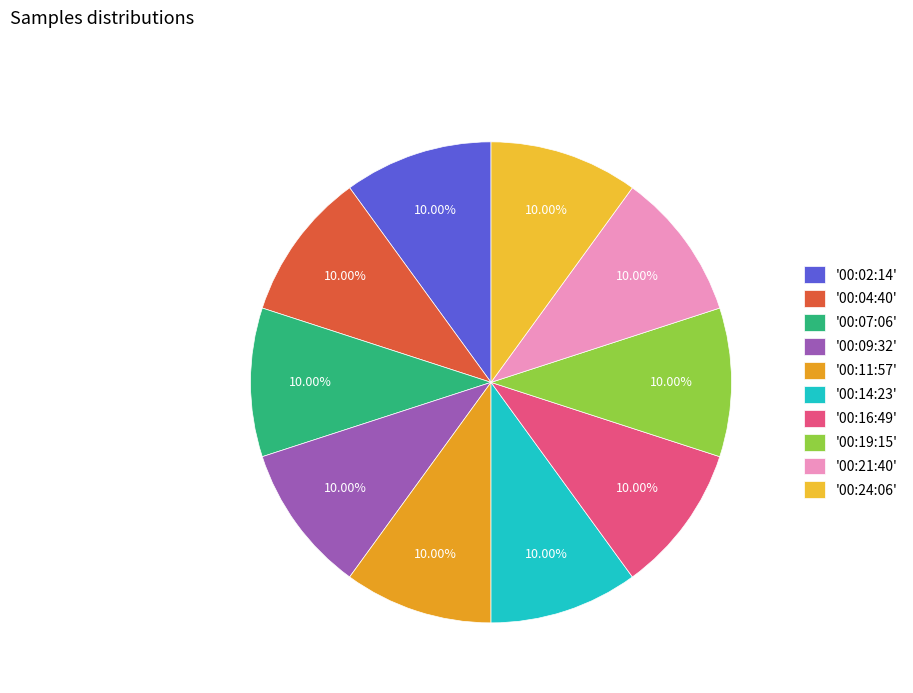

How many slices are in this pie chart?

10